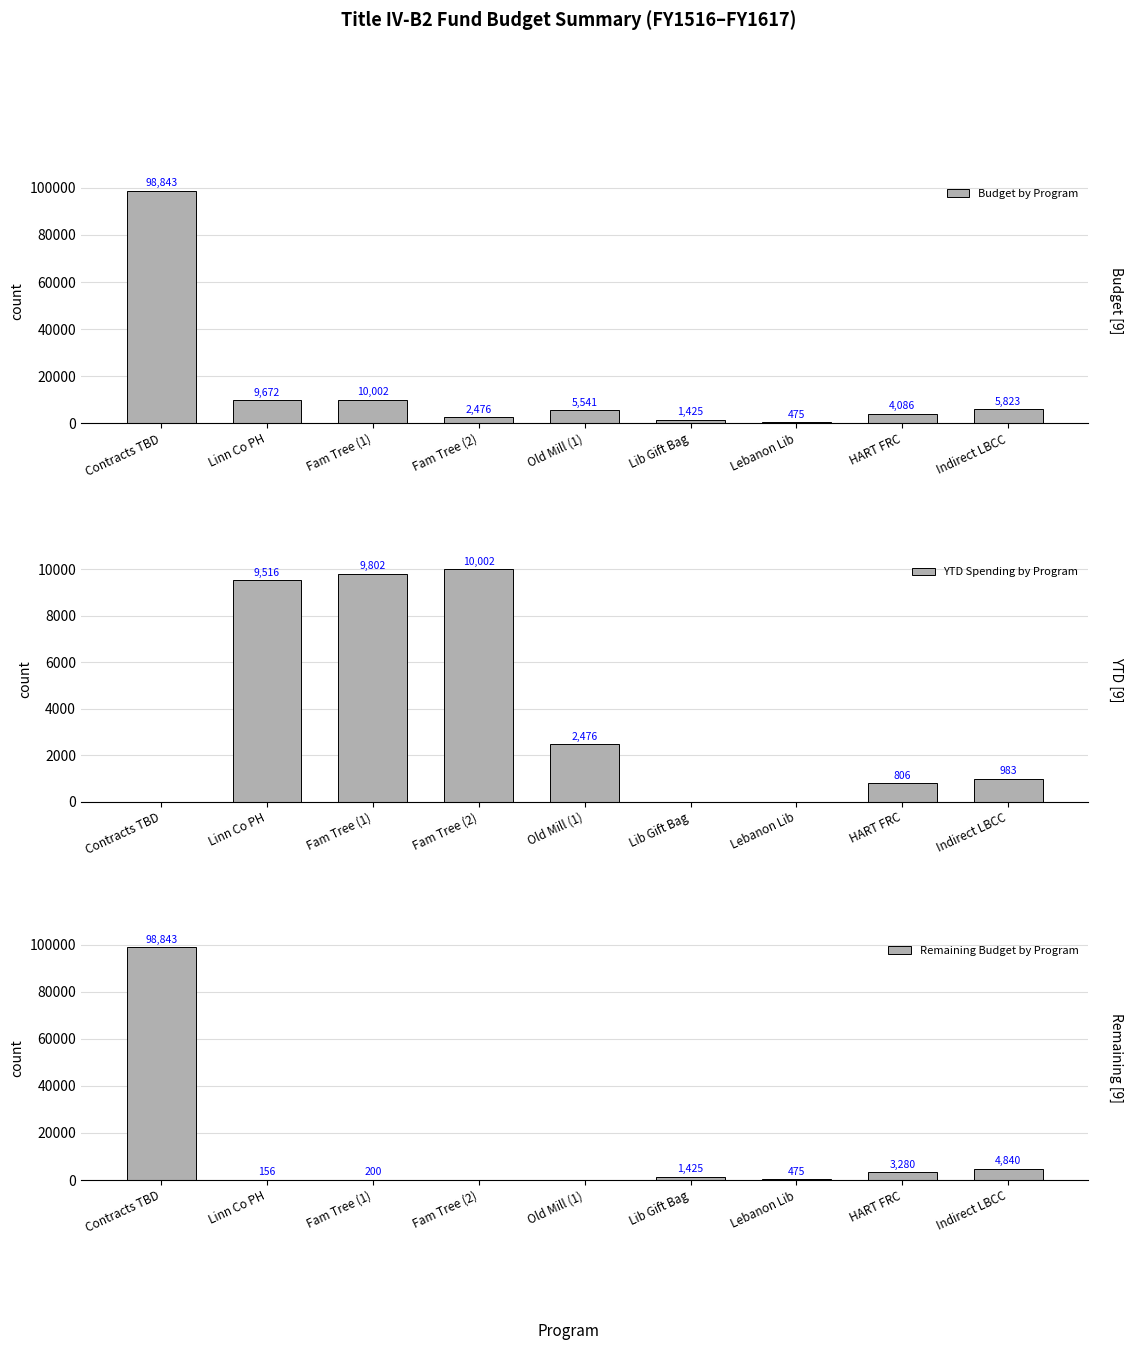

Which has a higher value, Lebanon Lib or Indirect LBCC?

Indirect LBCC